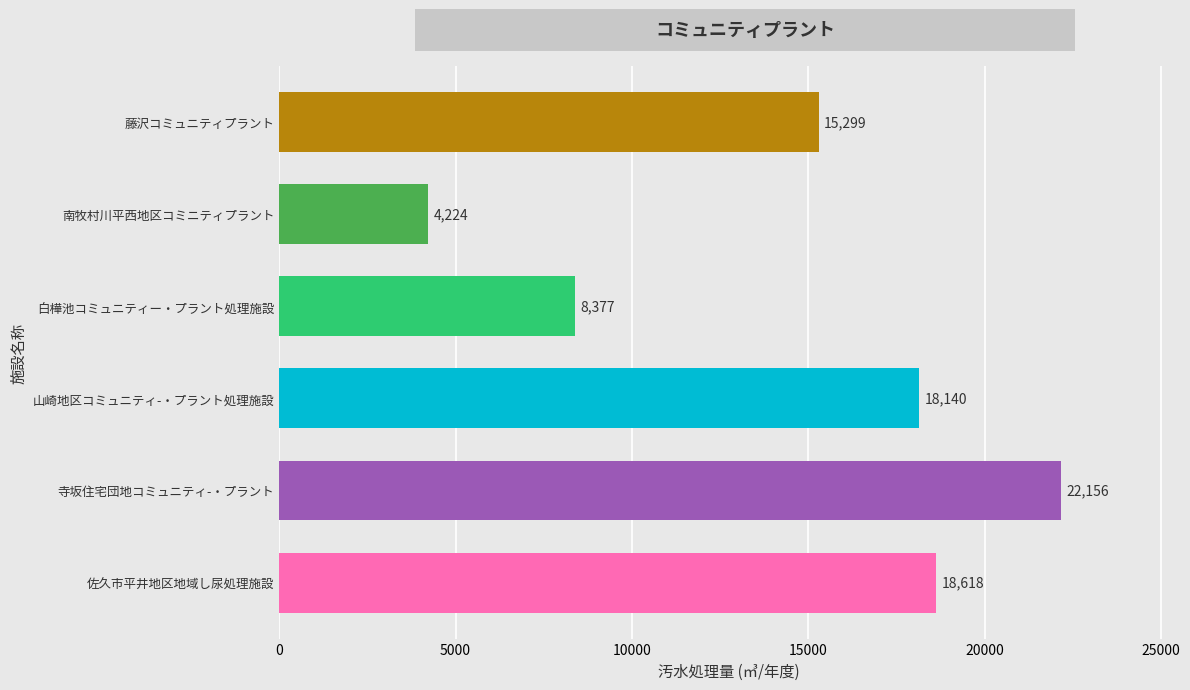

What is the sum of all values?

86814